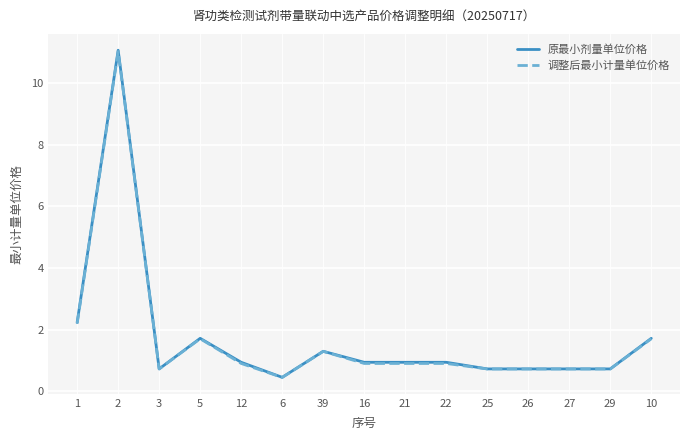

Reading left to right, list all the values displayed in this chart.

原最小剂量单位价格: 1=2.2	2=11.1	3=0.7	5=1.7	12=0.9	6=0.4	39=1.3	16=0.9	21=0.9	22=0.9	25=0.7	26=0.7	27=0.7	29=0.7	10=1.7
调整后最小计量单位价格: 1=2.2	2=11.0	3=0.7	5=1.7	12=0.9	6=0.4	39=1.3	16=0.9	21=0.9	22=0.9	25=0.7	26=0.7	27=0.7	29=0.7	10=1.7